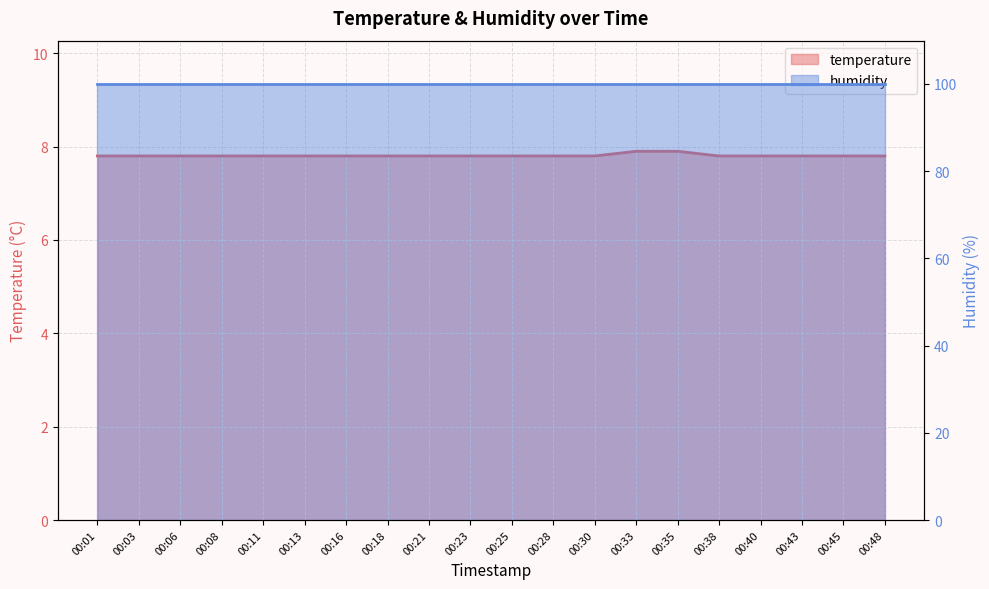

What is the sum of all values?

156.2